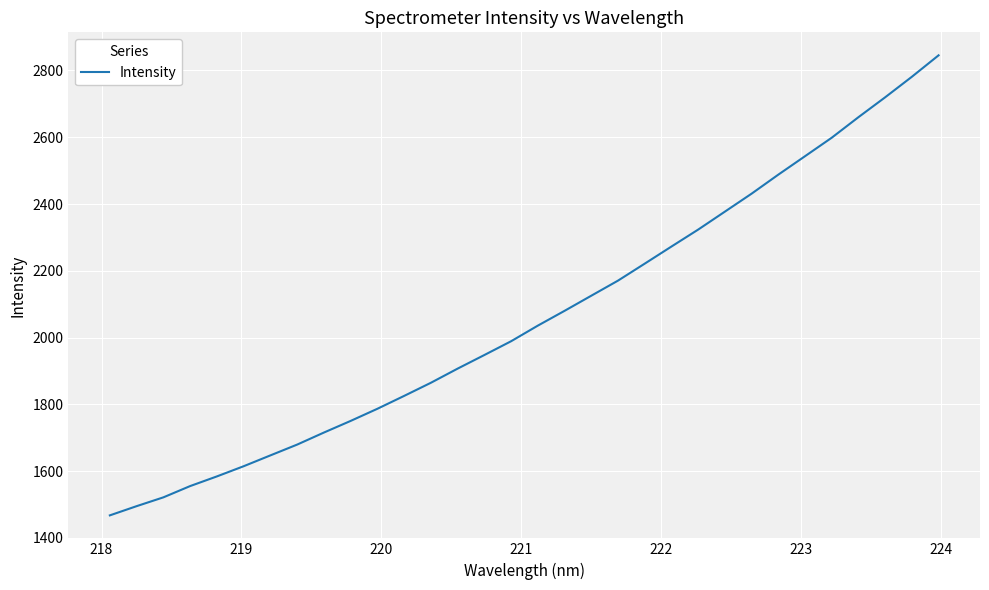

What is the smallest value displayed?

1467.8